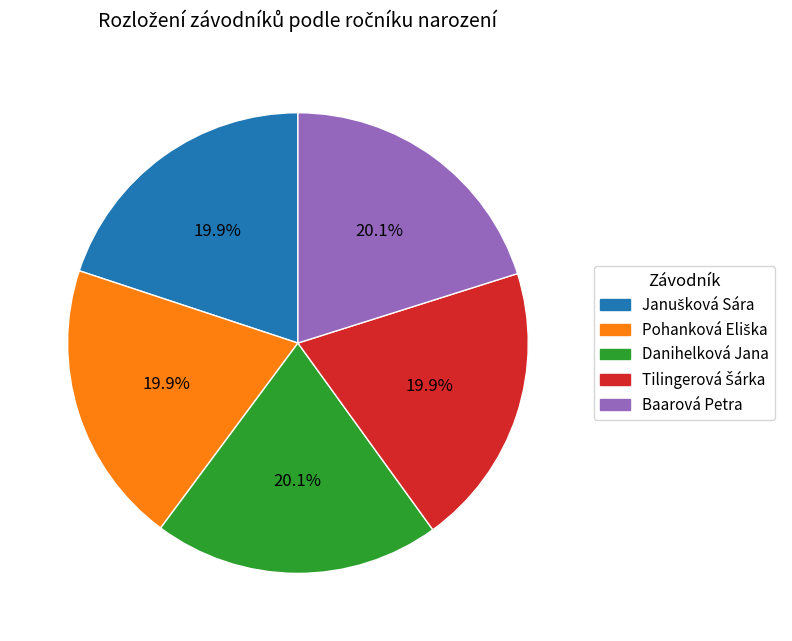

True or false: Danihelková Jana accounts for 20% of the total.

True